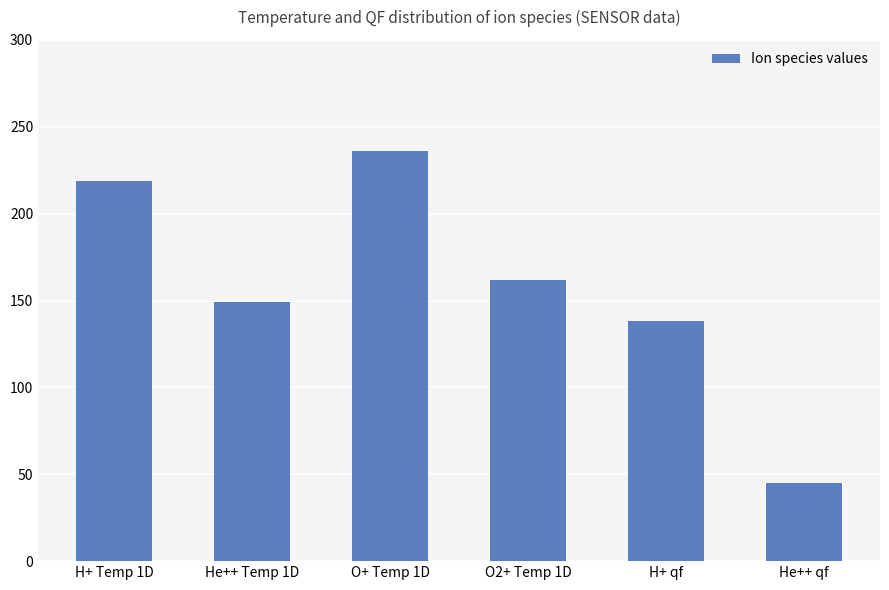

List the labels in order of value, smallest first.

He++ qf, H+ qf, He++ Temp 1D, O2+ Temp 1D, H+ Temp 1D, O+ Temp 1D